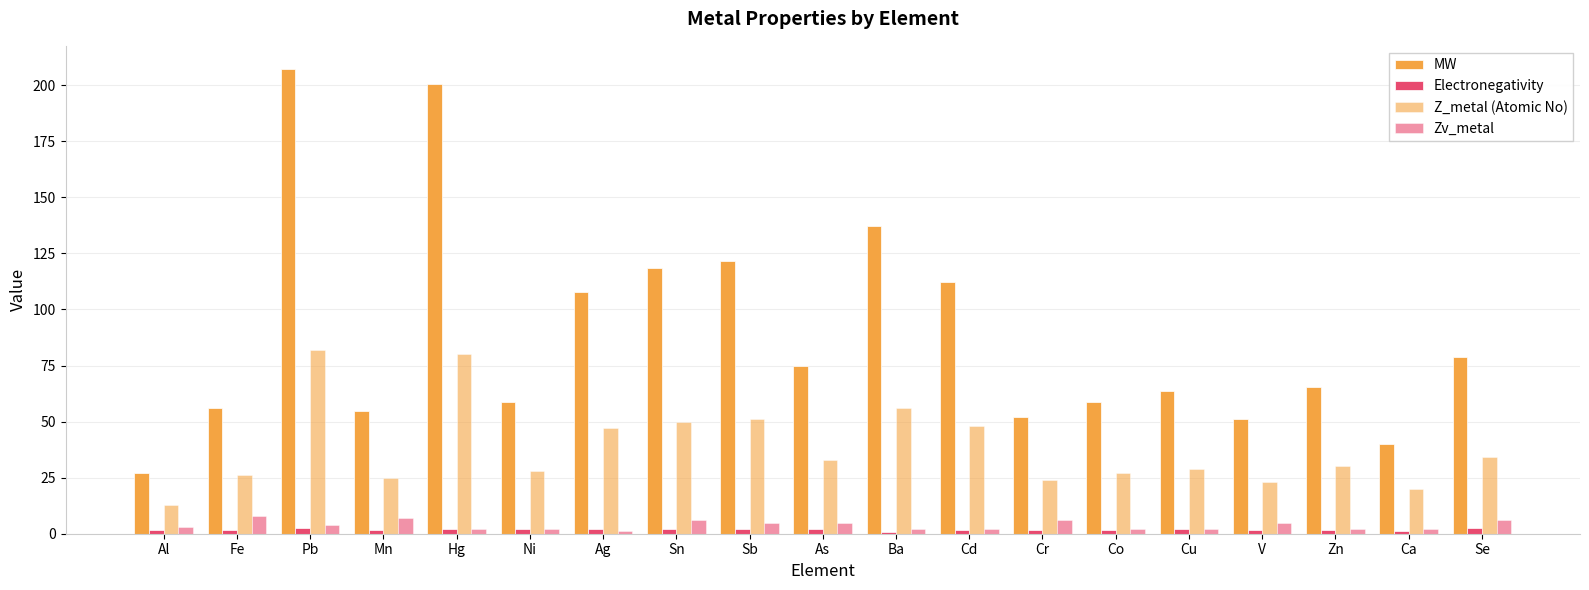

What is the sum of all Electronegativity values?

34.2